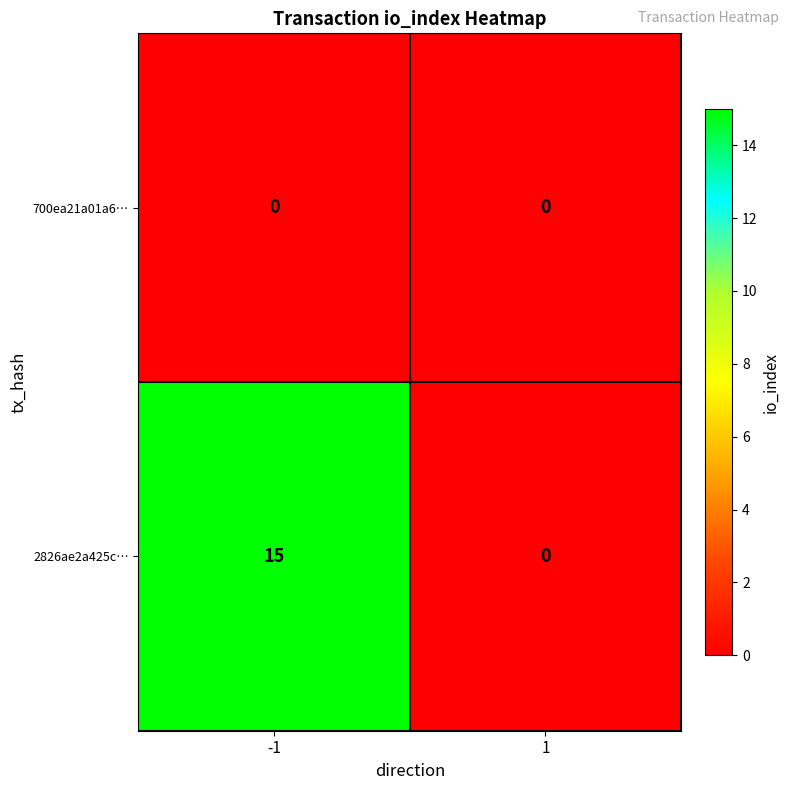

Is it true that 2826ae2a425c… equals 15 at -1?

True